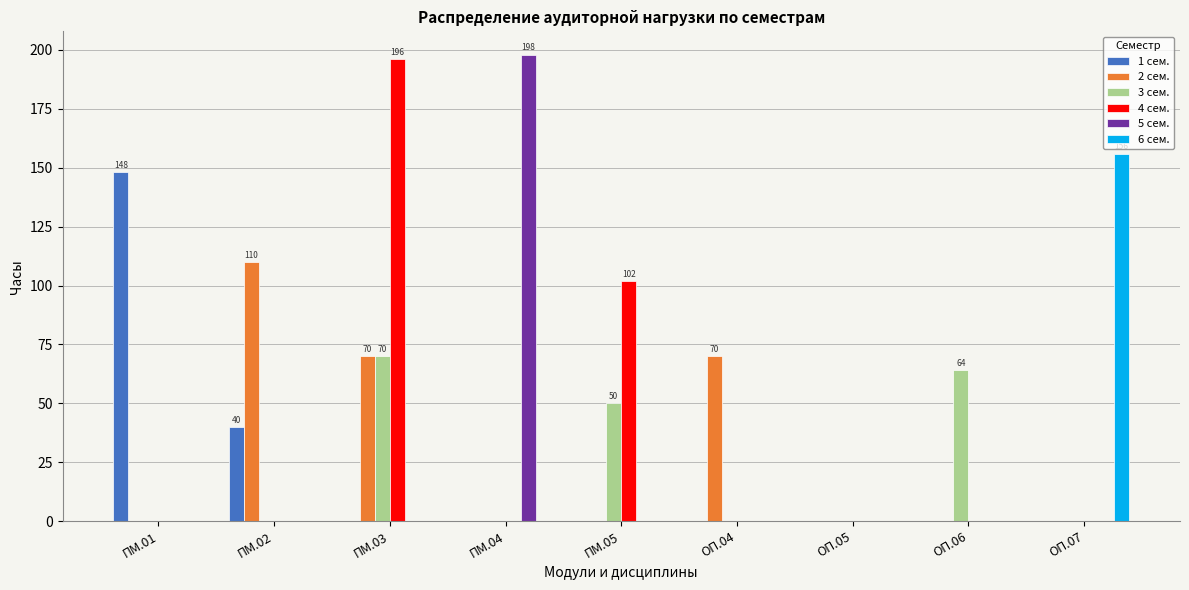

How many 3 сем. values are between 0 and 50?

7